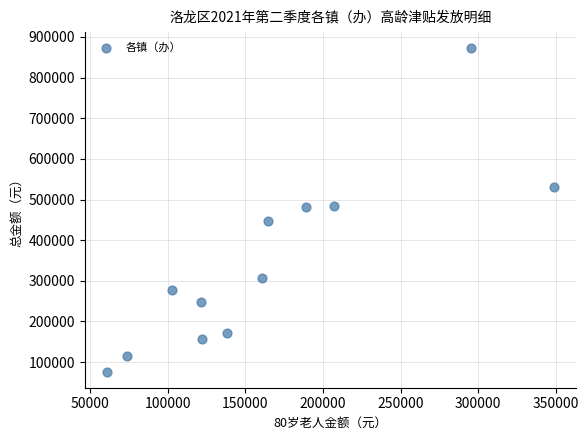

What is the range of X values (max minus min)?

287750